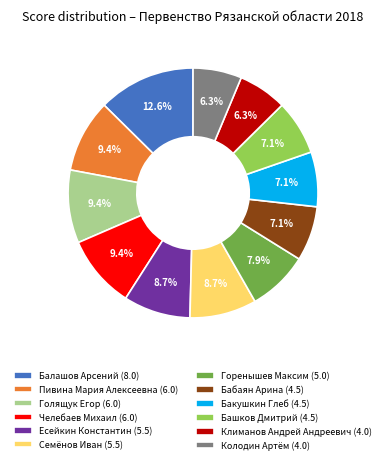

How many segments does this pie chart have?

12